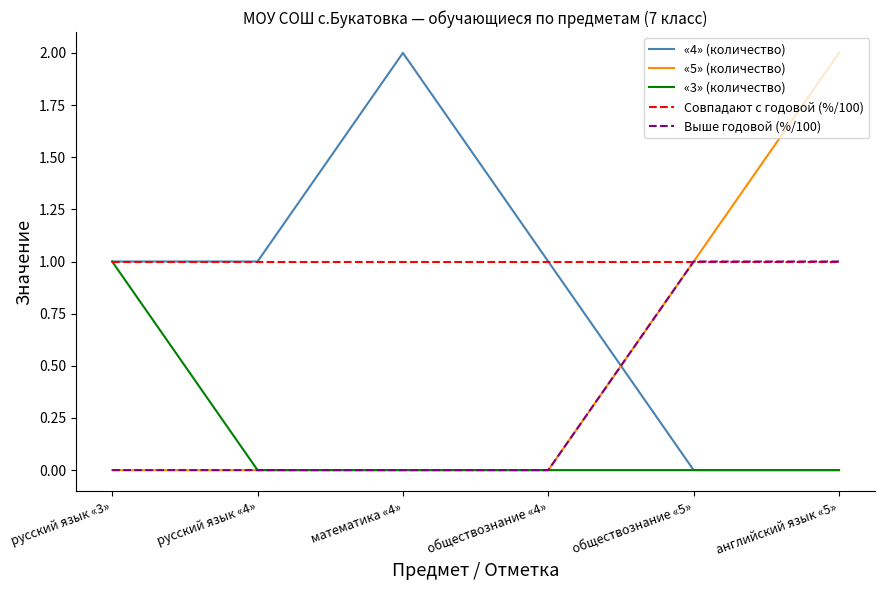

Rank the series by their average value, from lowest to highest.

«3» (количество), Выше годовой (%/100), «5» (количество), «4» (количество), Совпадают с годовой (%/100)